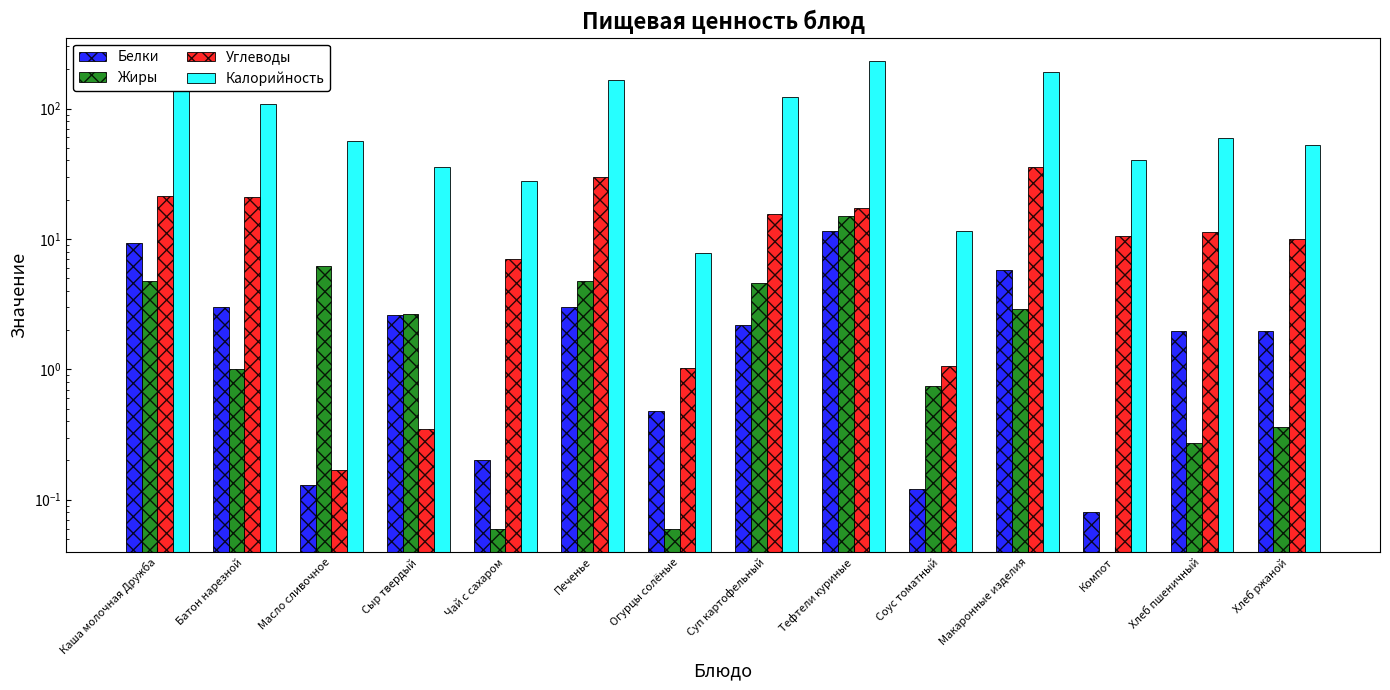

What is the average value of the Калорийность series?

92.6